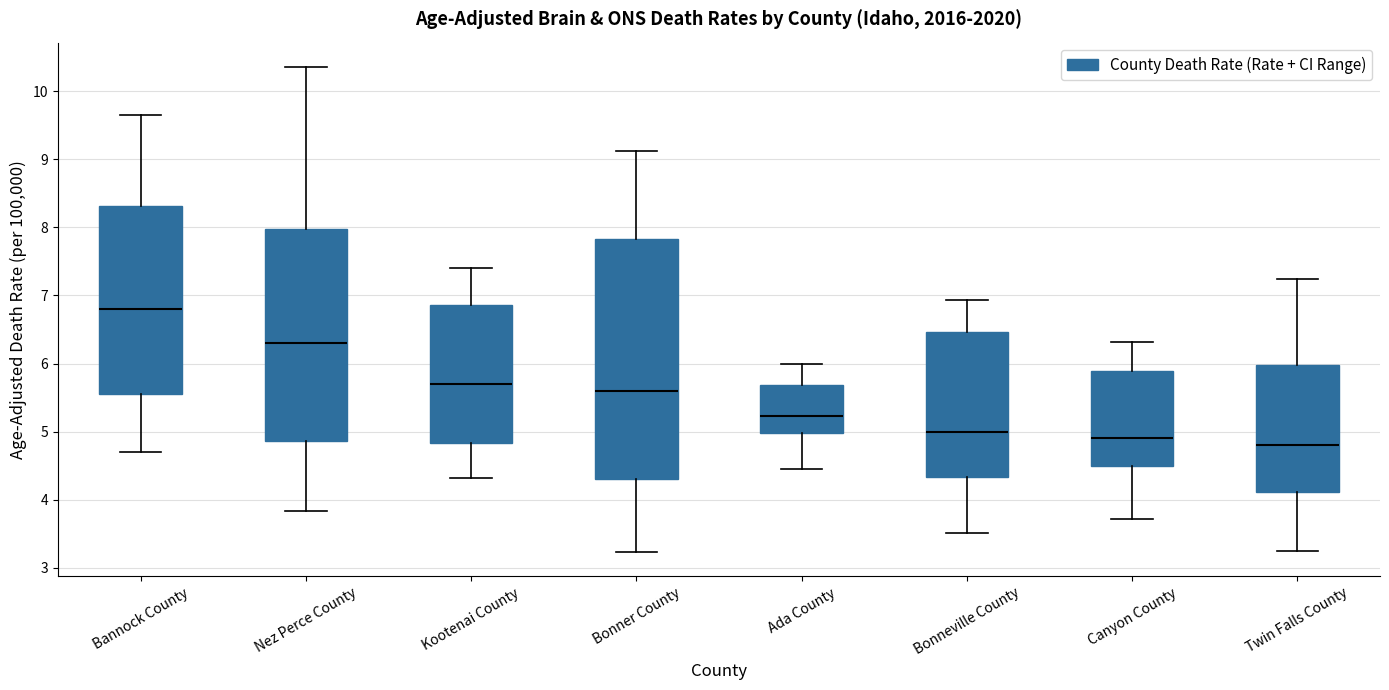

Where is the lower edge of the box for Ada County on the y-axis? The values are not printed on the chart, so give them approximately, as read against the axis.

5.0